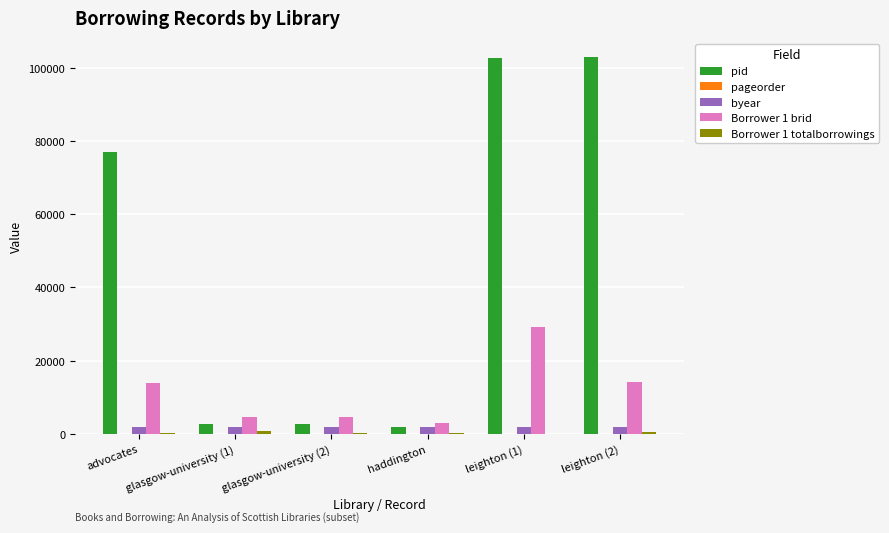

What is the sum of all pid values?

290209